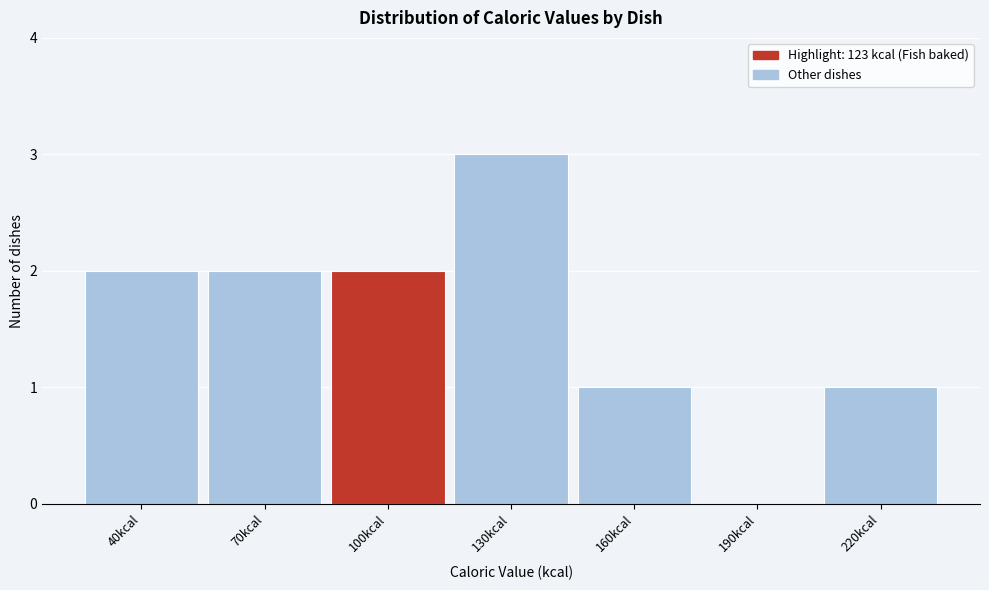

Reading left to right, what are all the values shown in this chart?

40kcal=2	70kcal=2	100kcal=2	130kcal=3	160kcal=1	190kcal=0	220kcal=1